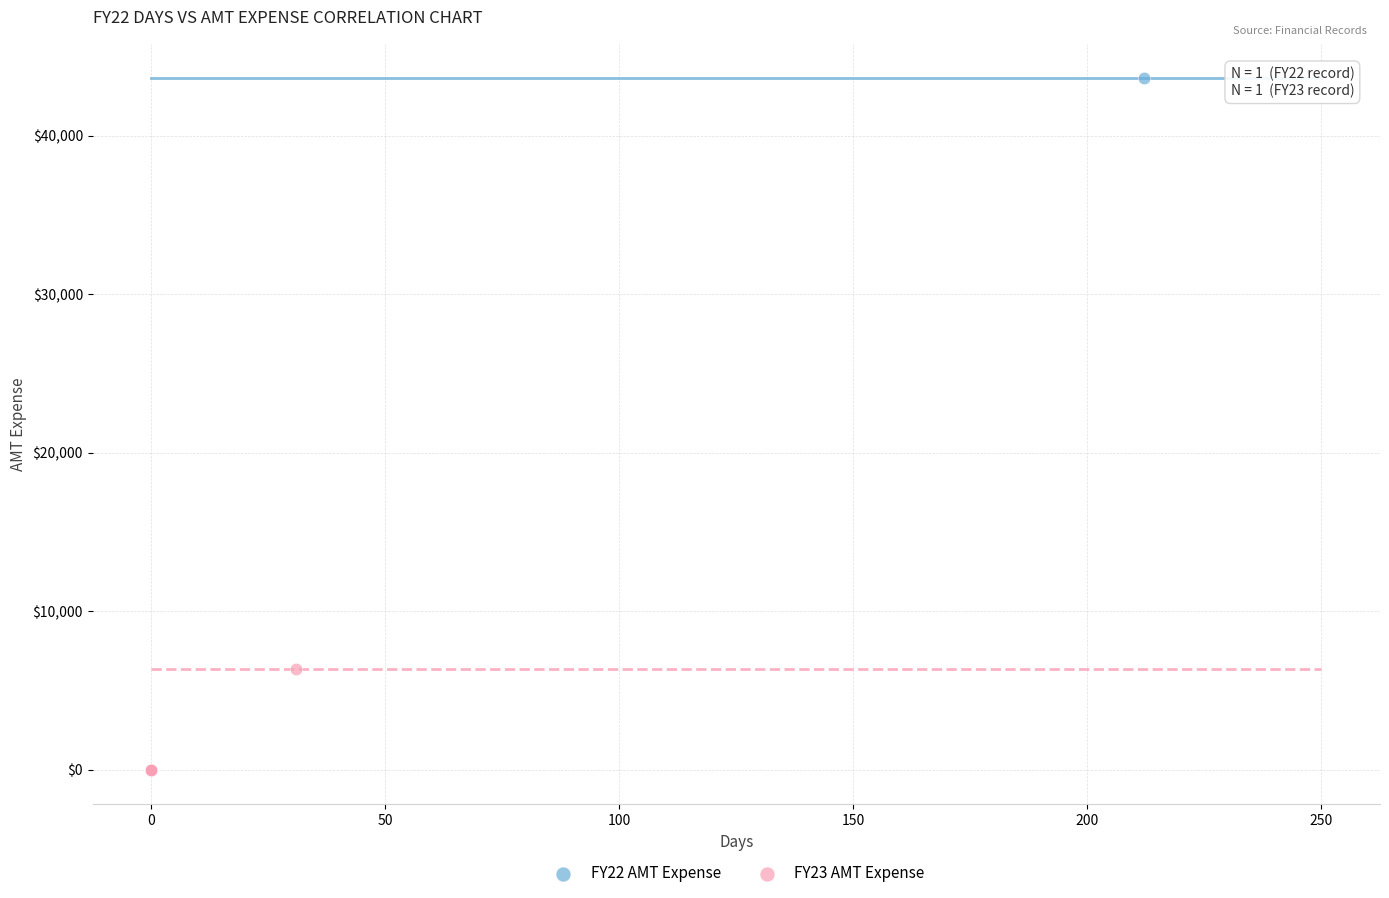

Which series reaches the maximum Y coordinate?

FY22 AMT Expense